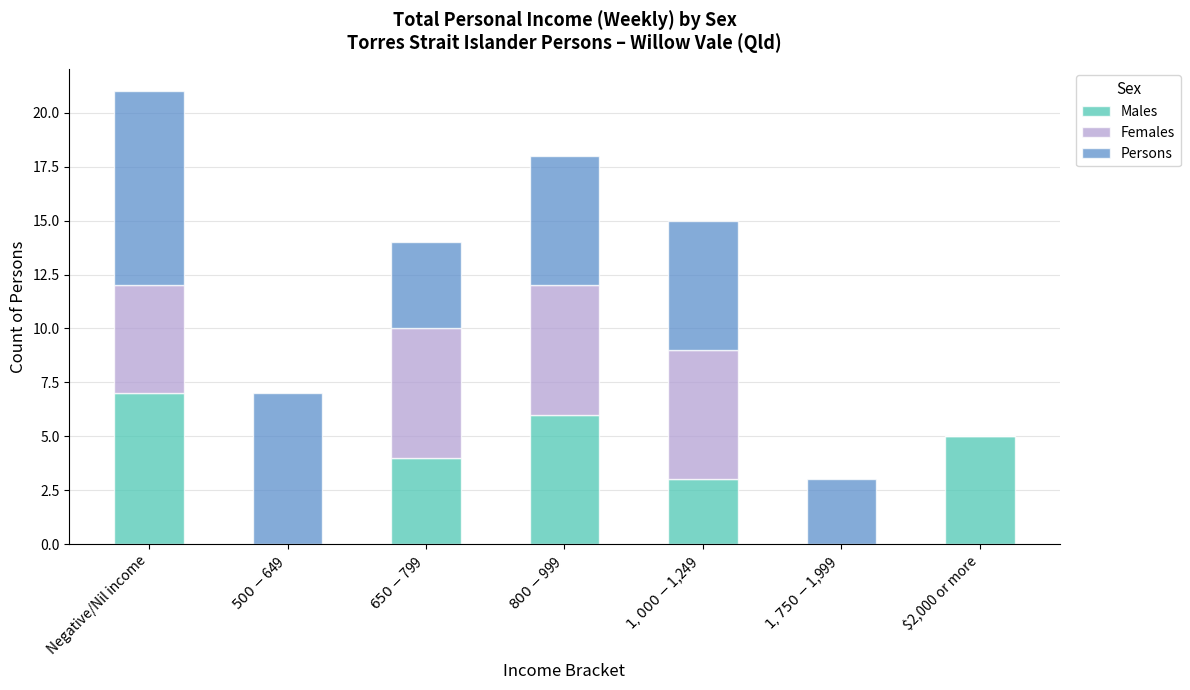

How many Males values are between 0 and 6?

6